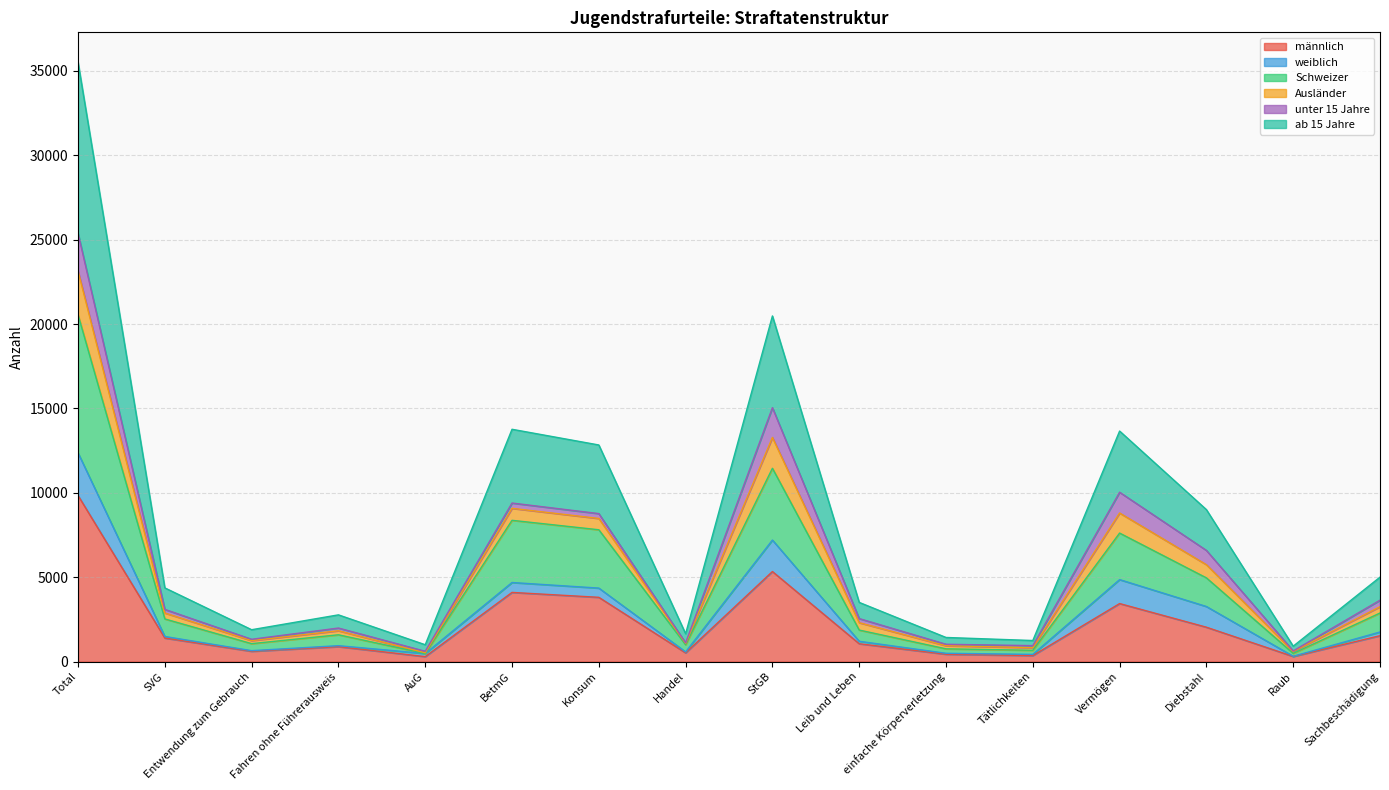

What is the total value across all series at Leib und Leben?

3506